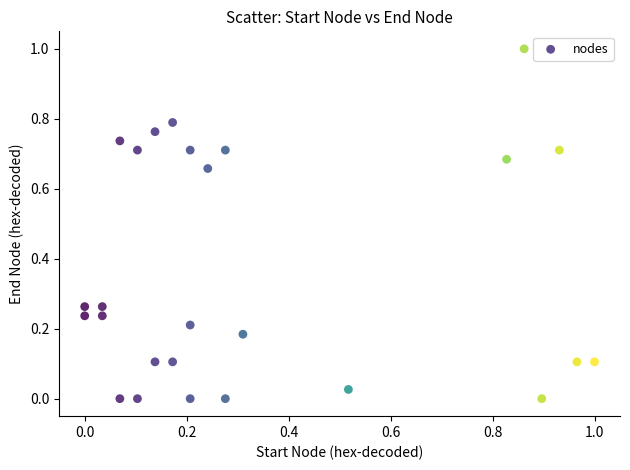

What is the range of Y values (max minus min)?

1.0